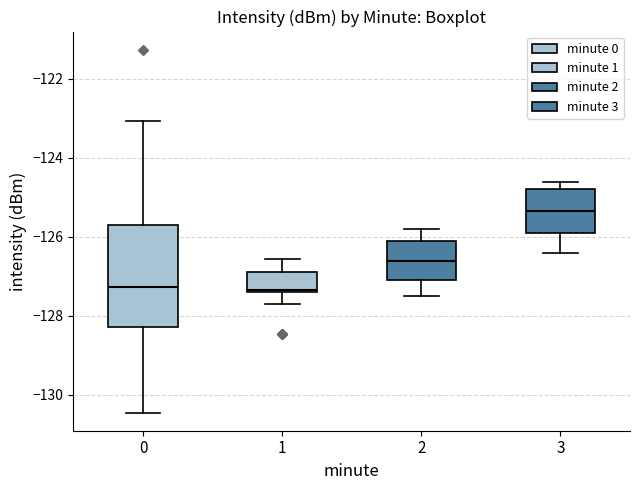

Reading left to right, read every box against the y-axis: the position of its median line, the range the box covers, and the ends of its whiskers. The values are not printed on the chart, so give them approximately, as read against the axis.

0: median -127.2, box -128.2 to -125.8, whiskers -130.4 to -123.0
1: median -127.4 (just above the box's lower edge), box -127.4 to -126.8, whiskers -127.6 to -126.6
2: median -126.6, box -127.0 to -126.0, whiskers -127.4 to -125.8
3: median -125.4, box -125.8 to -124.8, whiskers -126.4 to -124.6